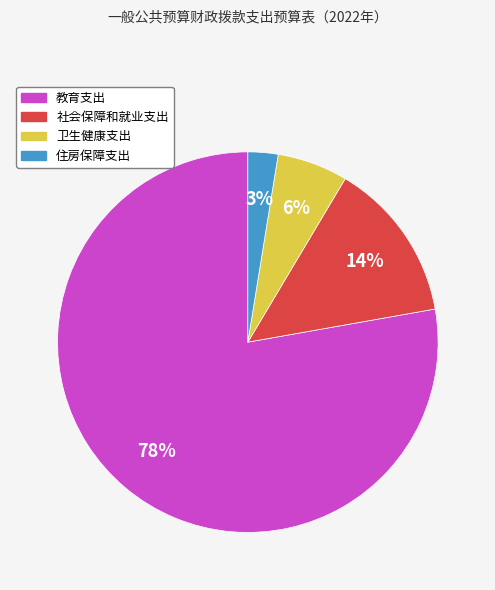

What is the majority slice?

教育支出